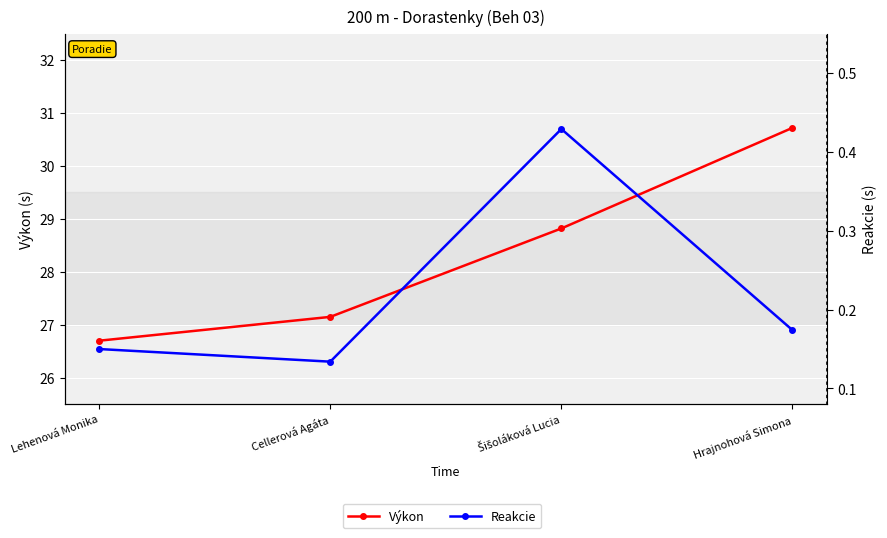

List the series in order of their peak value, highest first.

Výkon, Reakcie